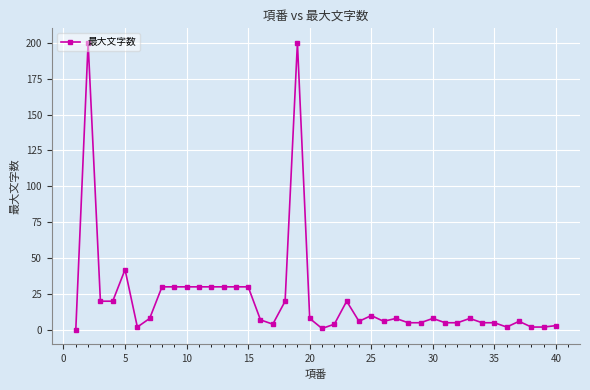

How many categories are shown in the chart?

40